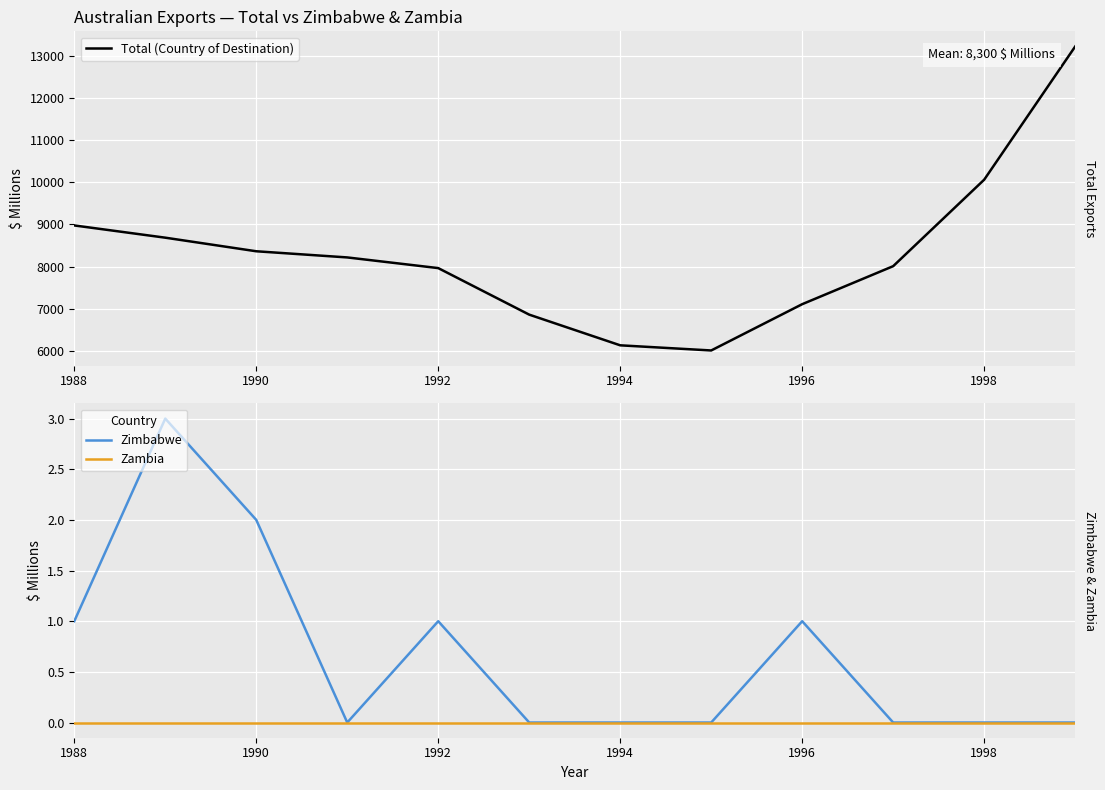

Reading right to left, extract all data points from this chart.

Total (Country of Destination): 13215	10059	8010	7109	6012	6134	6861	7964	8217	8363	8685	8975
Zimbabwe: 0	0	0	1	0	0	0	1	0	2	3	1
Zambia: 0	0	0	0	0	0	0	0	0	0	0	0